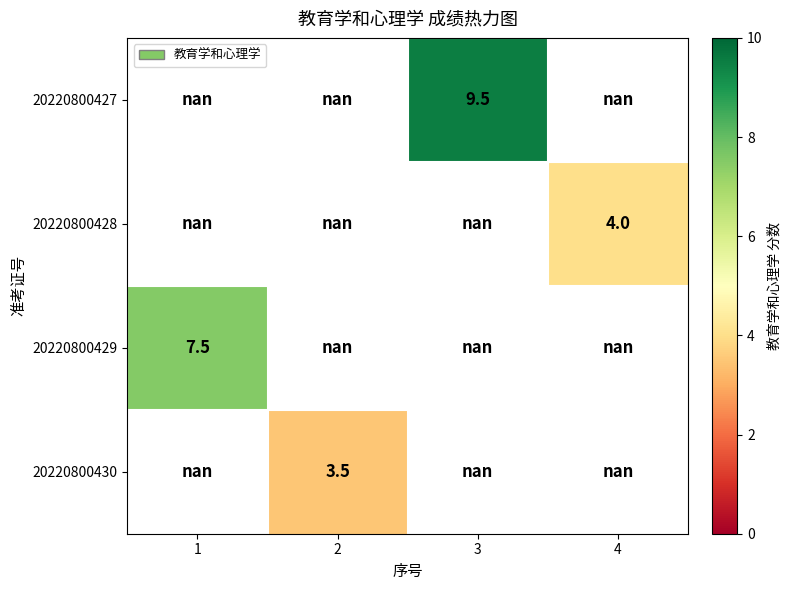

Is the value of 20220800429 at 1 greater than the value of 20220800427 at 3?

No